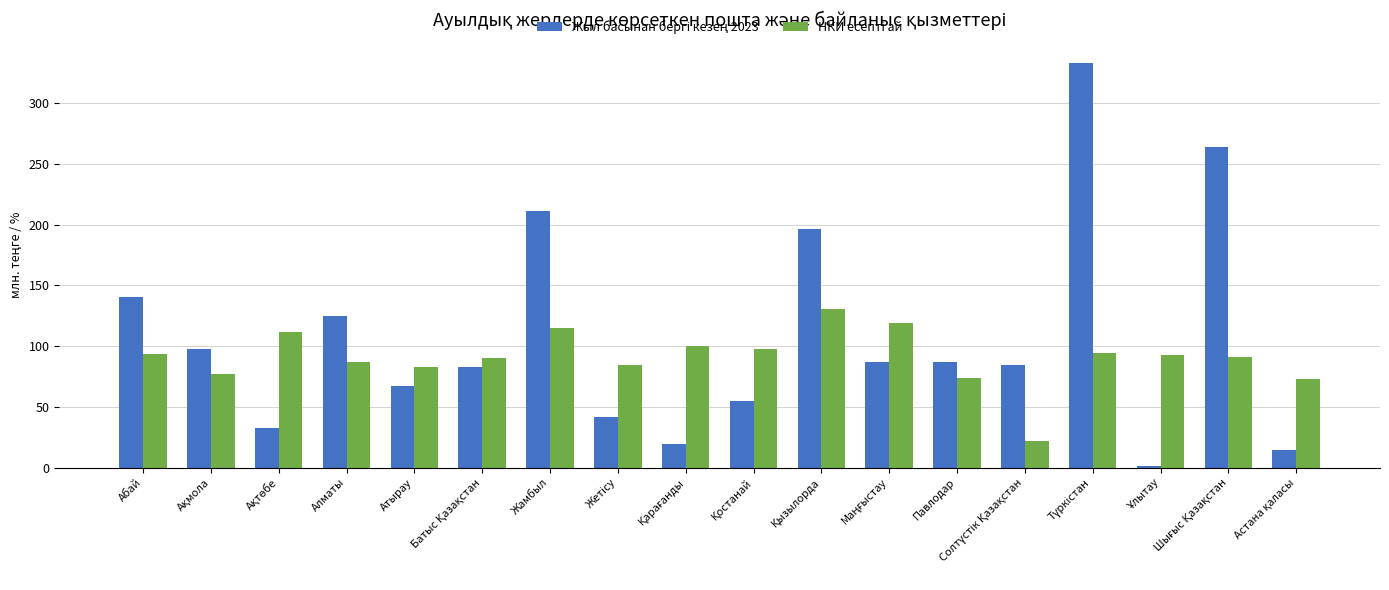

What is the spread (max minus min) of values at Абай?

46.8